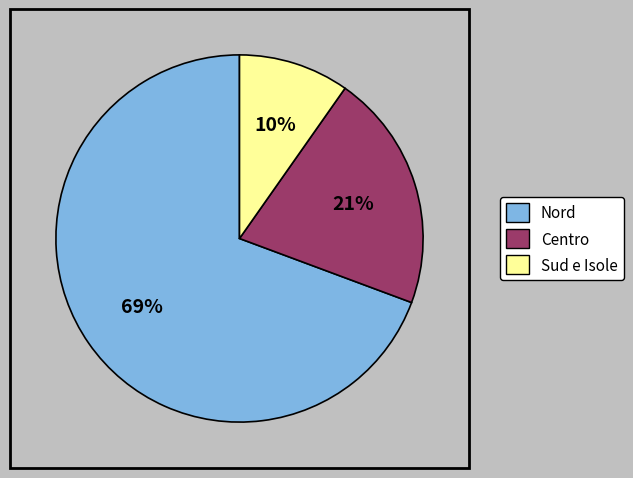

Is the sum of Sud e Isole and Nord greater than half?

Yes